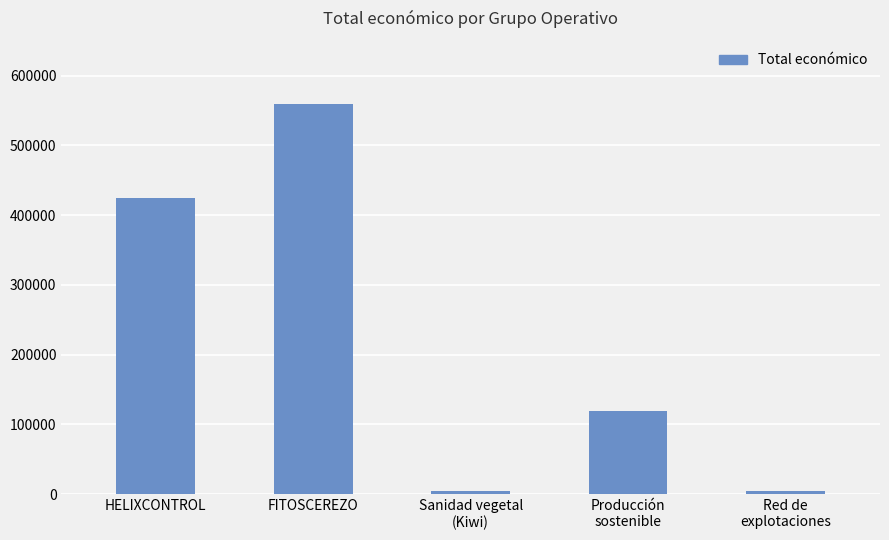

What position from the right is Sanidad vegetal
(Kiwi)?

3